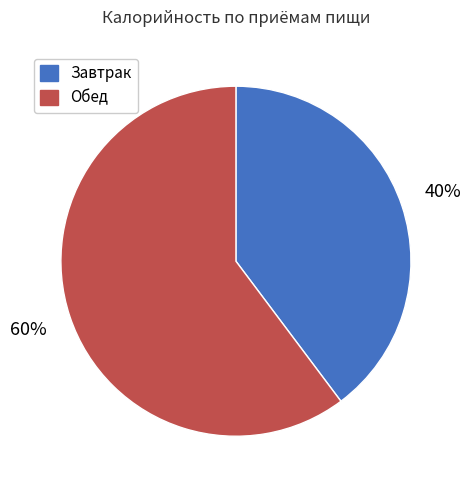

To the nearest percent, what percentage of the pie is Обед?

60%